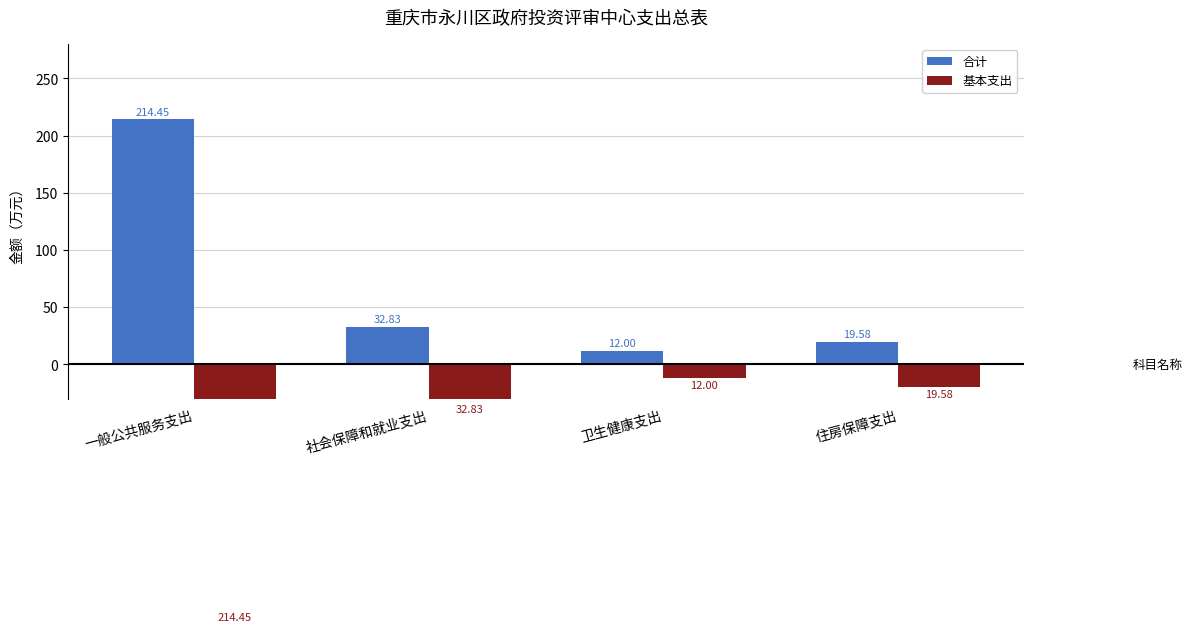

Is it true that 合计 equals 19.6 at 住房保障支出?

True